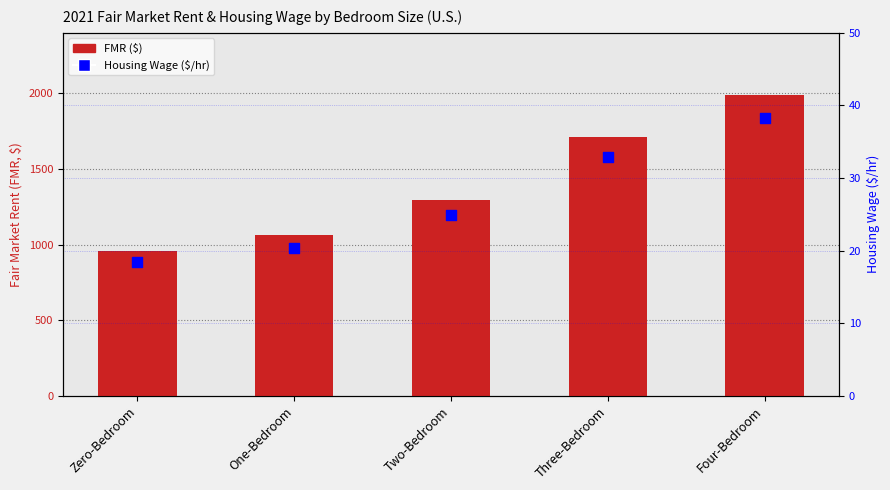

Which series has the largest Y range (max minus min)?

FMR